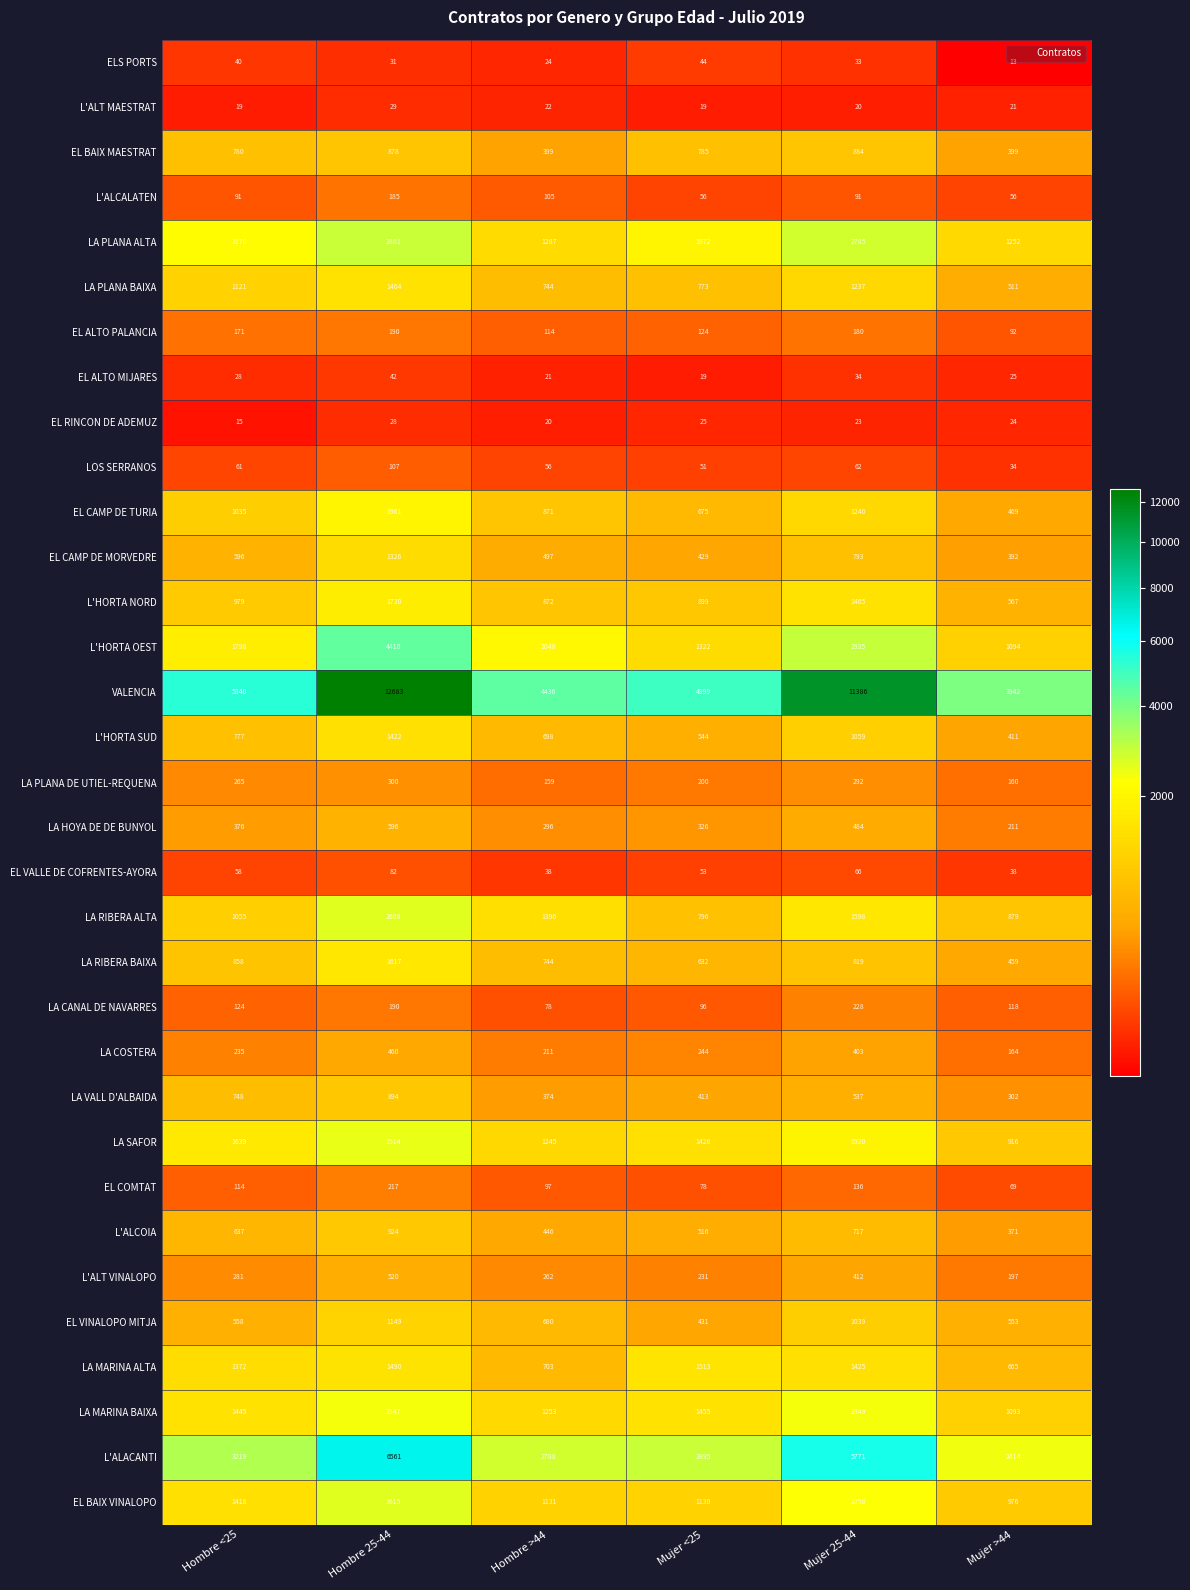

Count the L'ALT MAESTRAT values in the range 19 to 22.

5